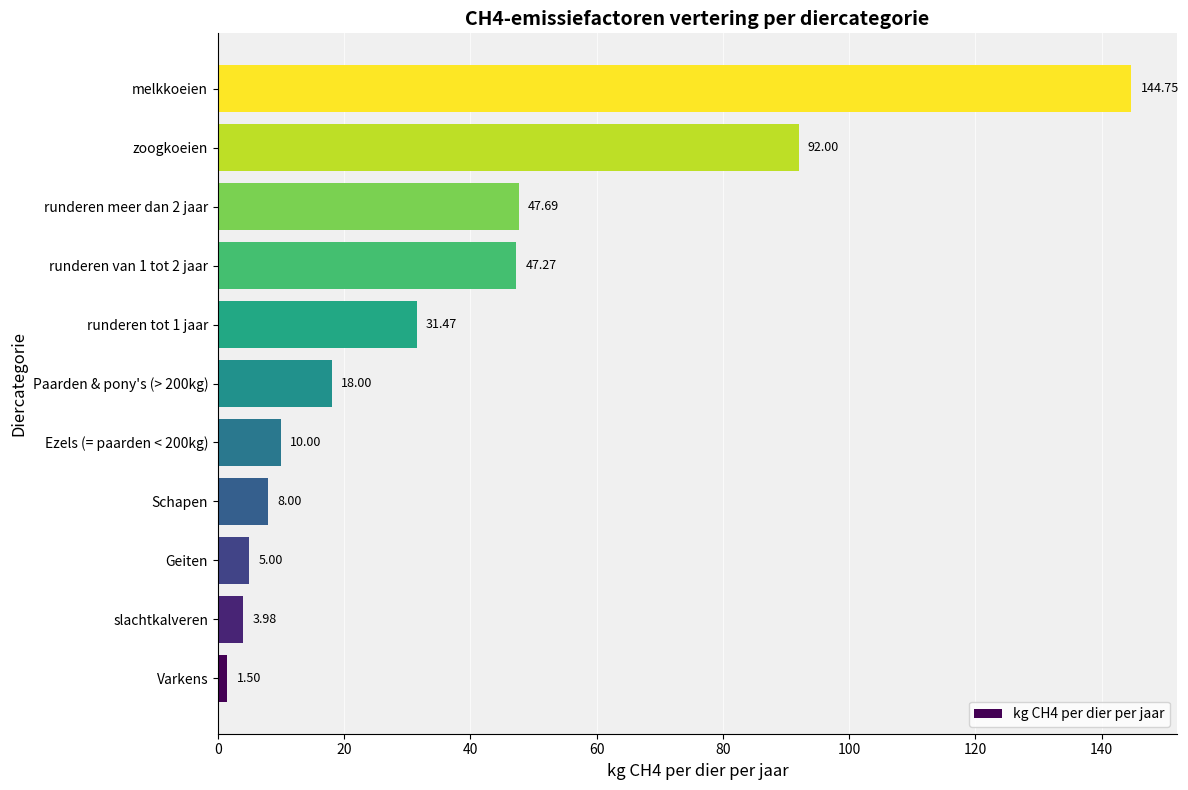

Are the bars grouped side by side (vs. stacked)?

No